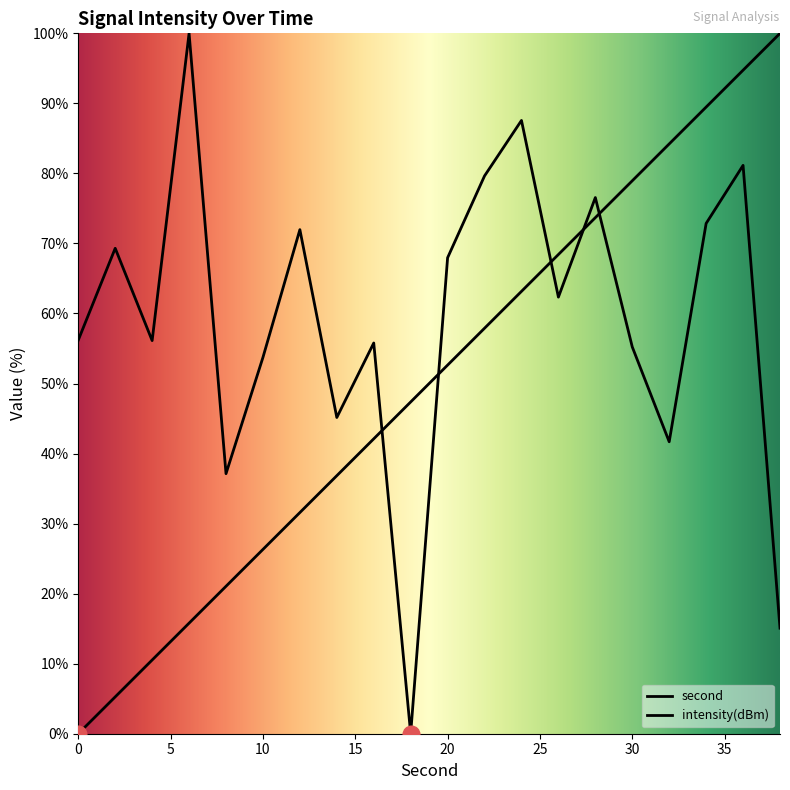

The value of intensity(dBm) at 10 is 95.5. True or false?

False